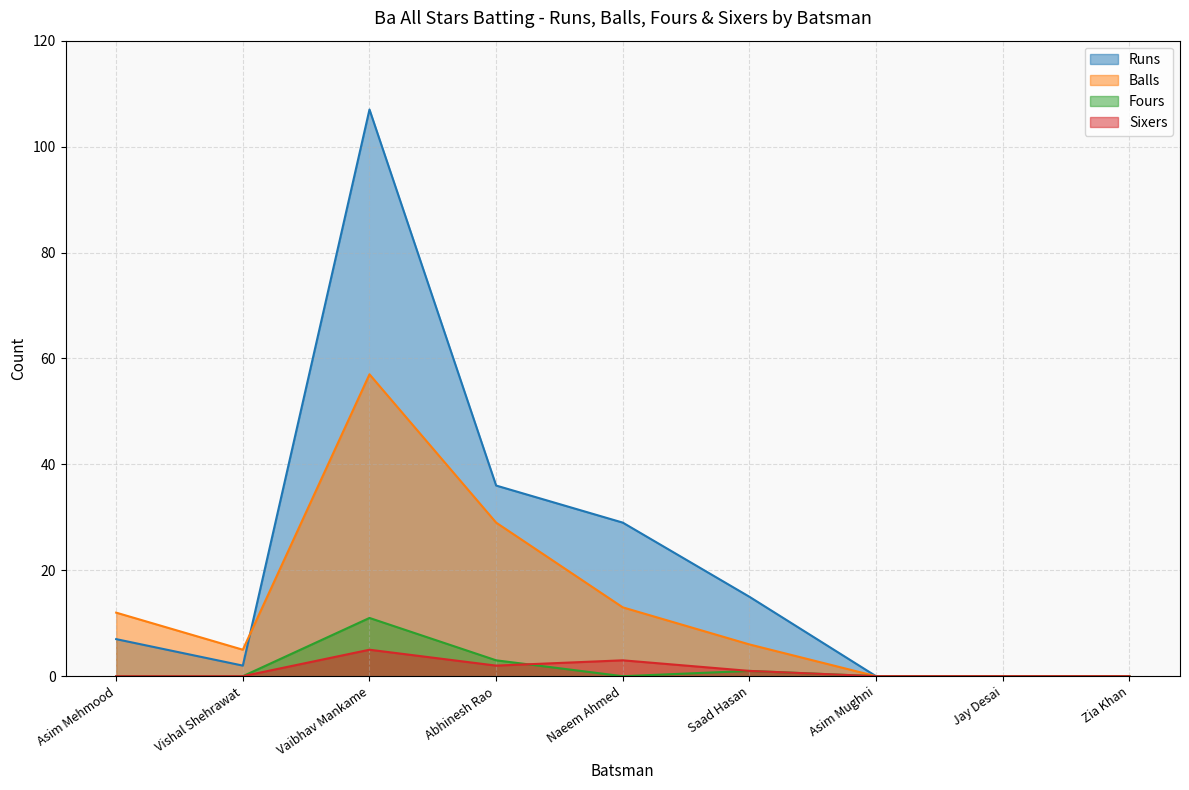

Where is the first local minimum for Fours?

Naeem Ahmed